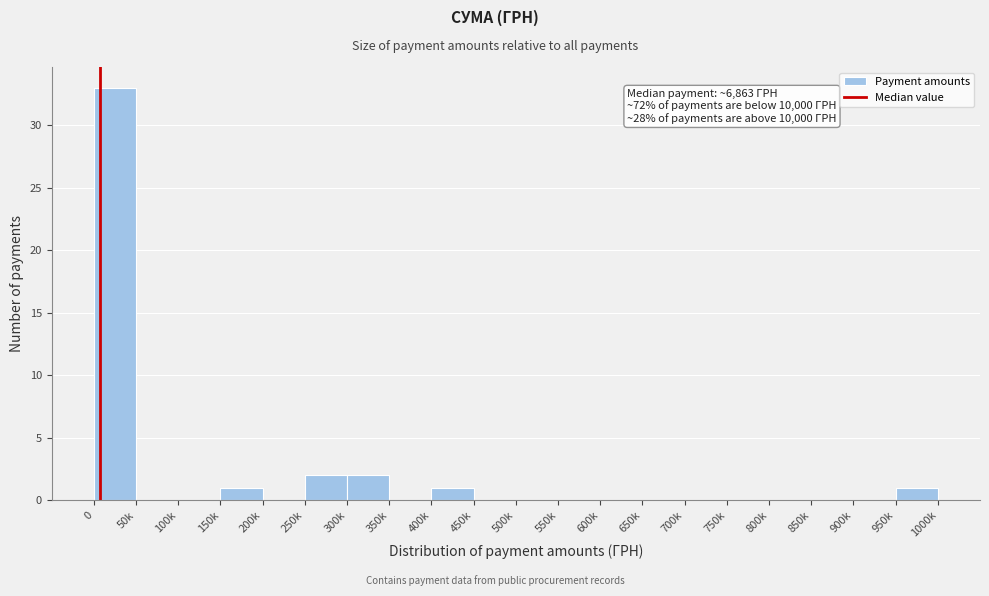

Reading right to left, extract all data points from this chart.

950k=1	900k=0	850k=0	800k=0	750k=0	700k=0	650k=0	600k=0	550k=0	500k=0	450k=0	400k=1	350k=0	300k=2	250k=2	200k=0	150k=1	100k=0	50k=0	0=33